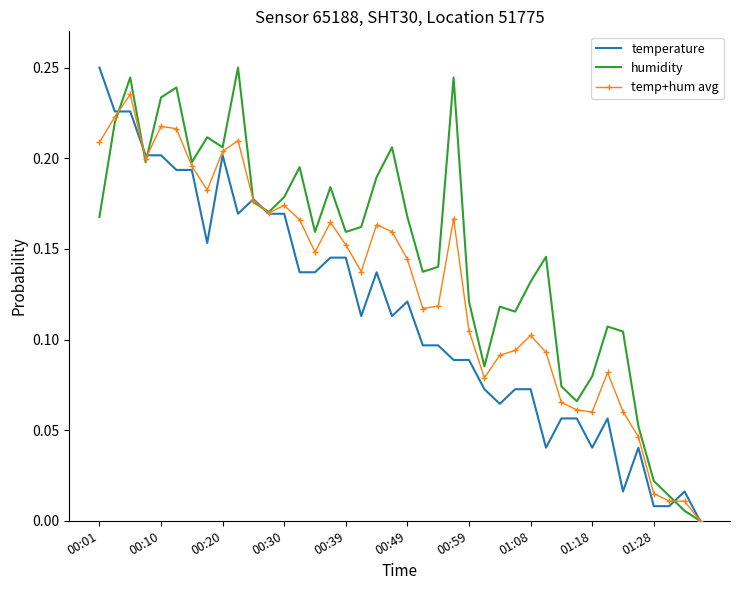

How many positive values does the temp+hum avg series have?

39